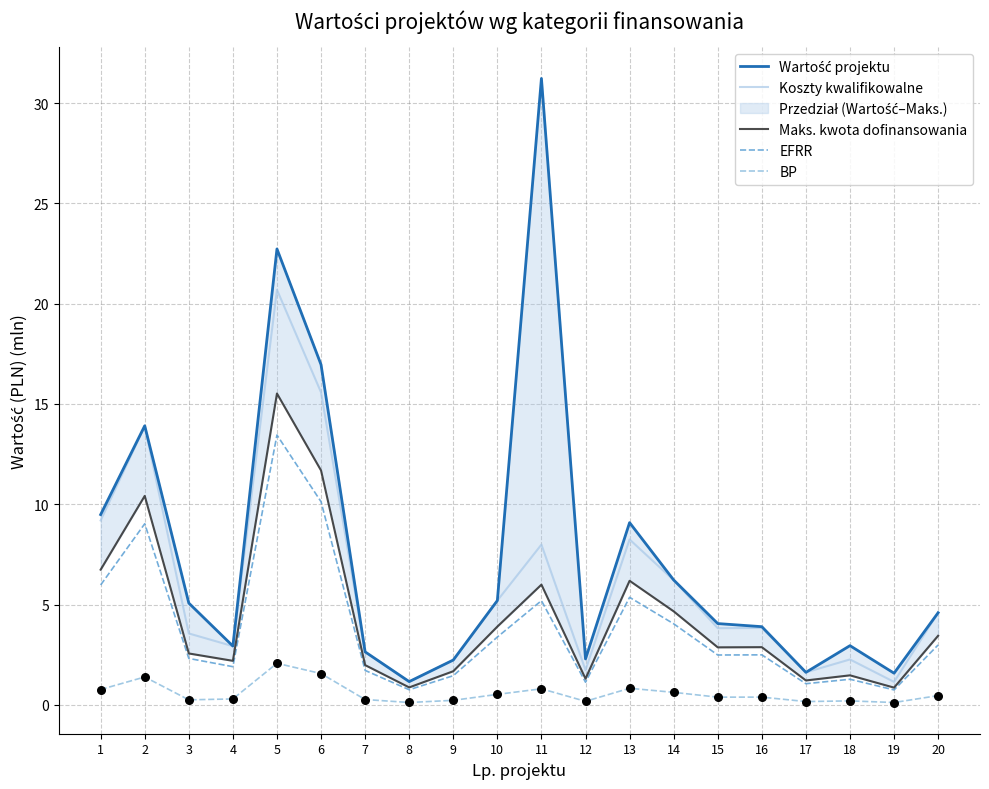

Which series contains the lowest Y value?

BP